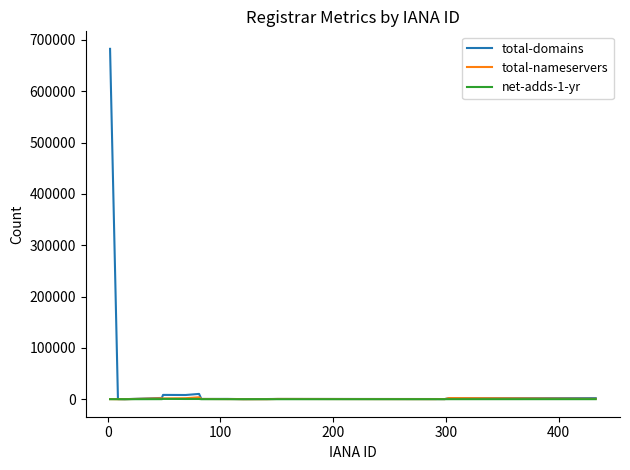

Which series has the widest spread of values?

total-domains